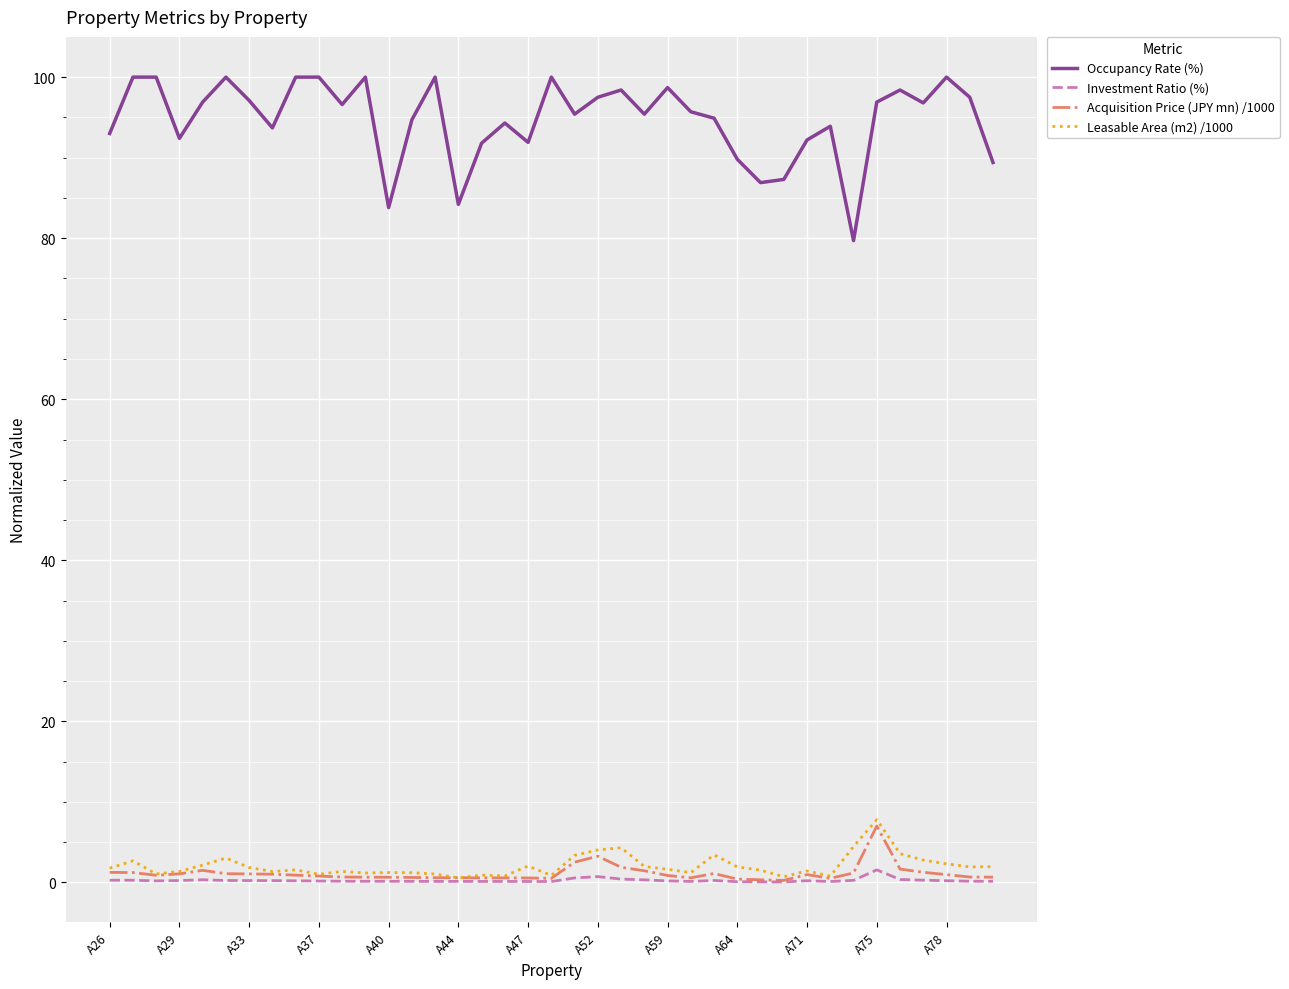

Which series has the largest total across all categories?

Occupancy Rate (%)